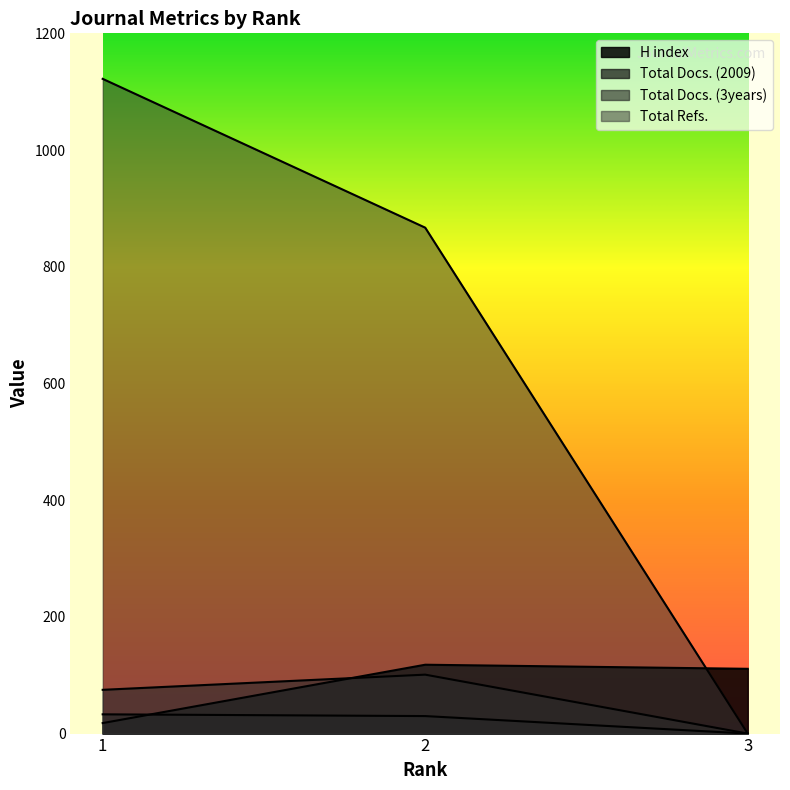

Between 1 and 2, which series saw the biggest shift?

Total Refs.